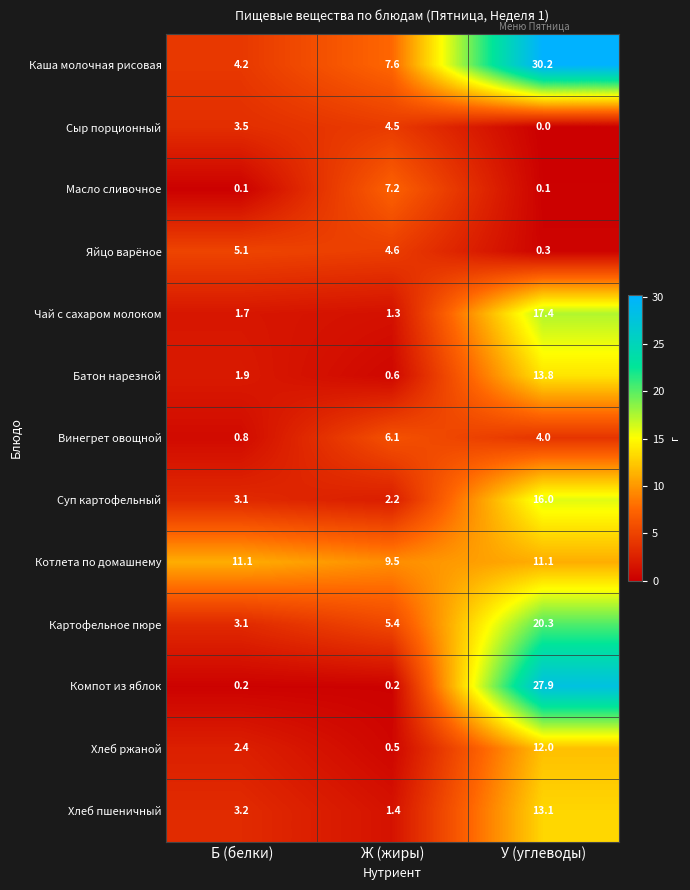

What is the total value across all series at Б (белки)?

40.4